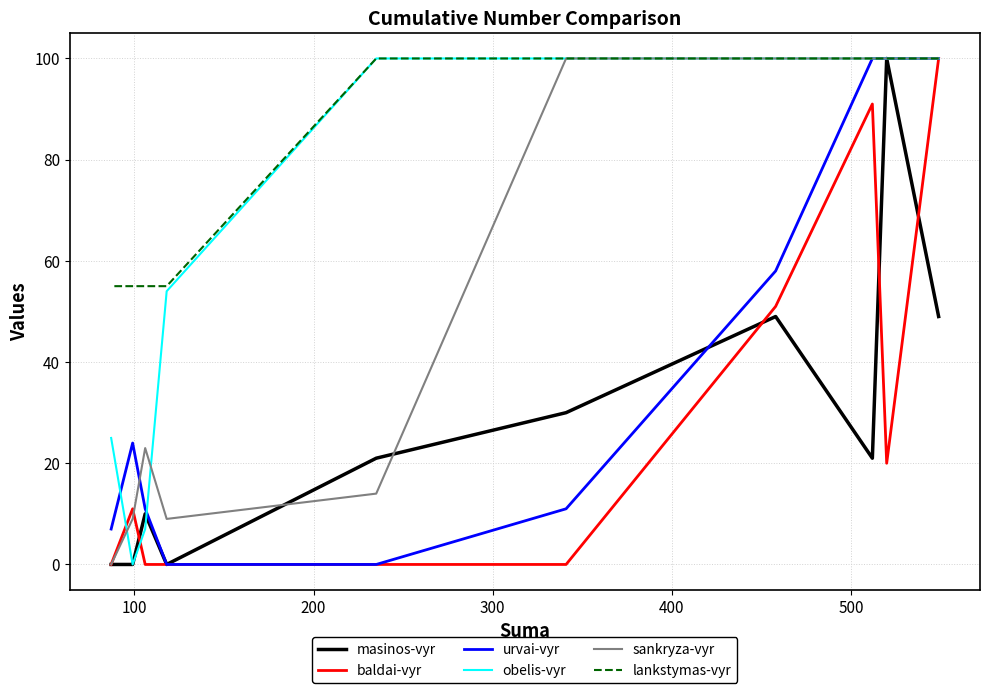

Which series has the largest range (max minus min)?

masinos-vyr